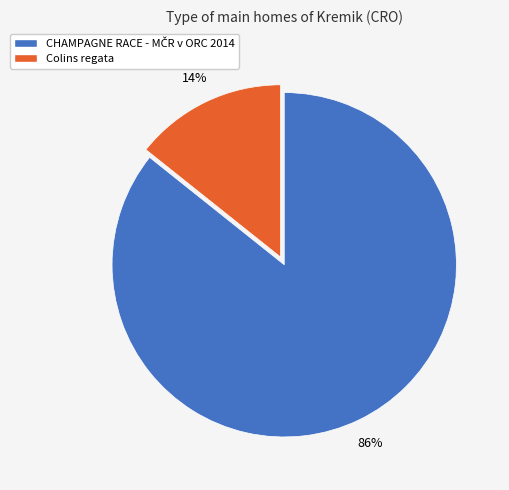

The Colins regata slice represents 14% of the pie. True or false?

True